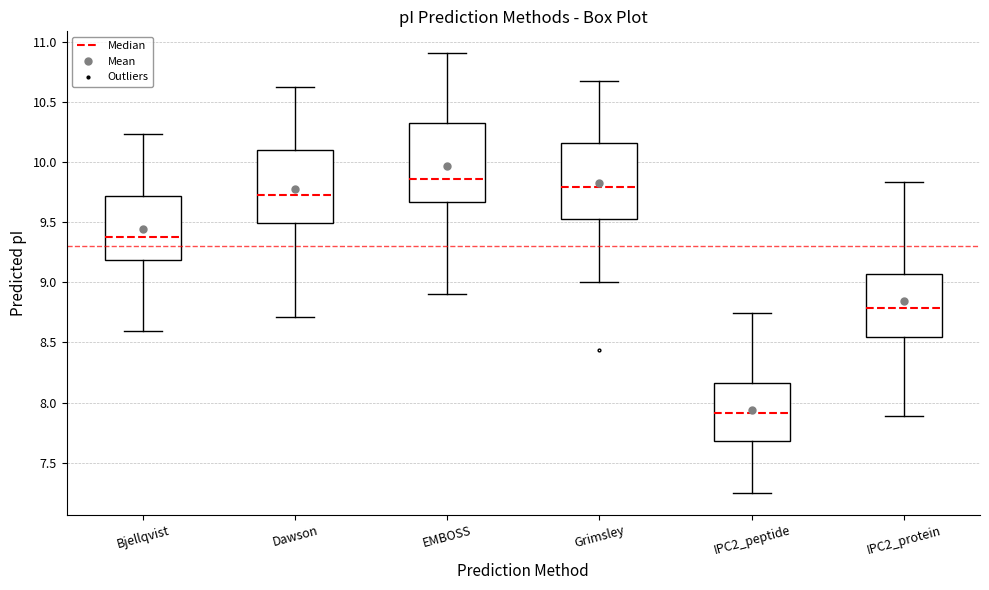

Which box has the highest median line?

EMBOSS